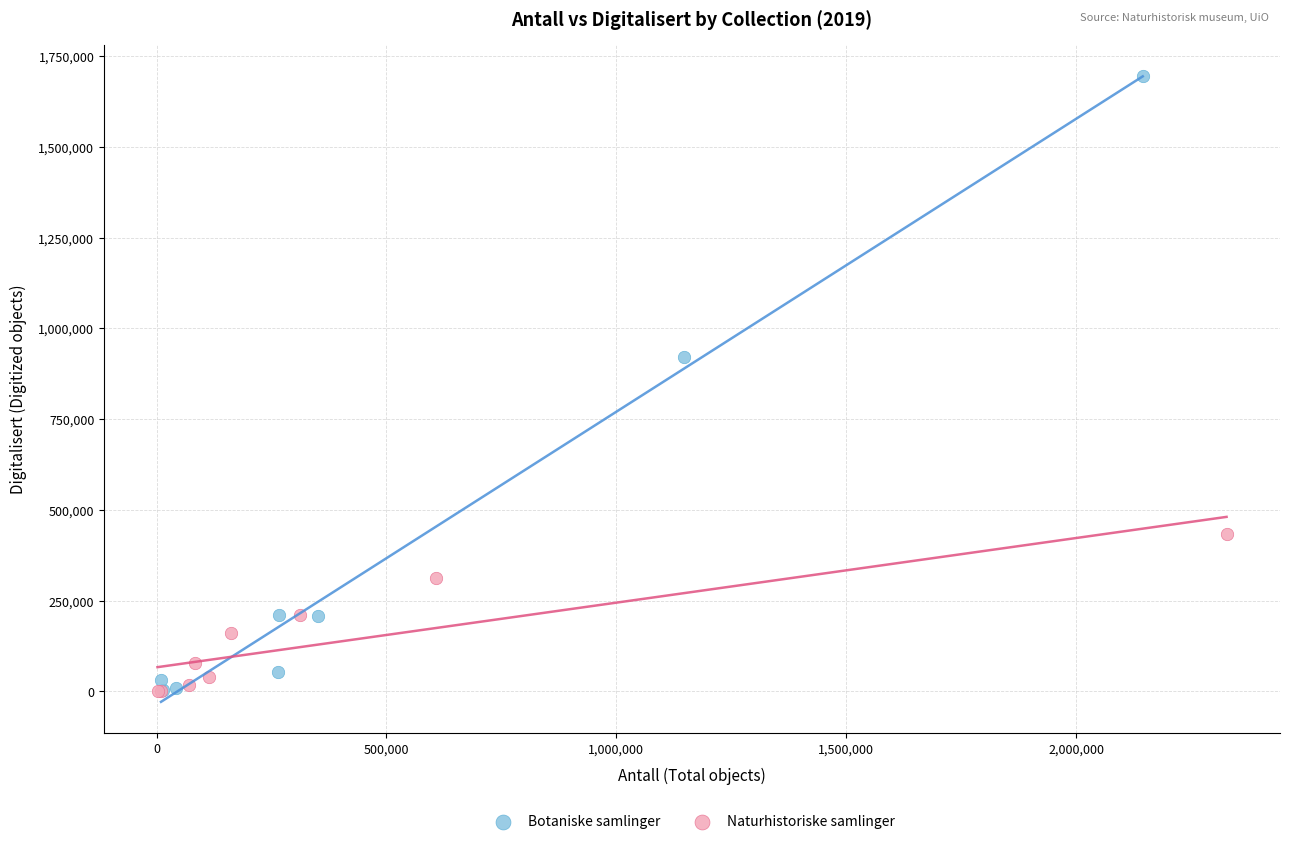

Which series contains the highest Y value?

Botaniske samlinger